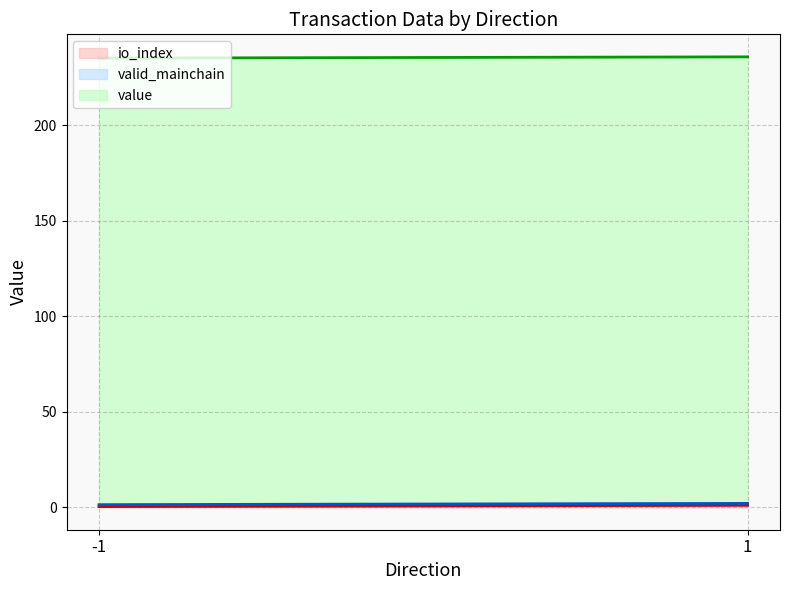

The valid_mainchain line series shows 2.0 at 1. True or false?

True